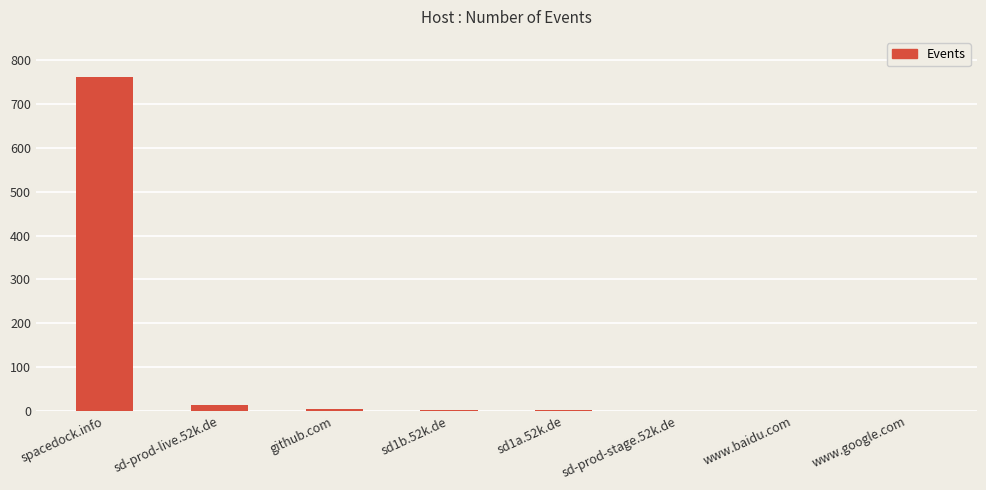

How many categories are shown in the chart?

8